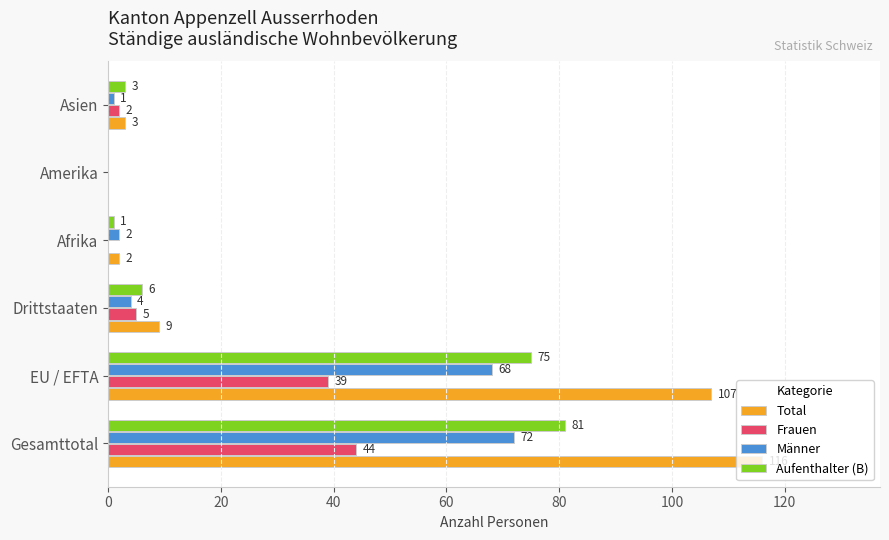

What is the sum of all Männer values?

147